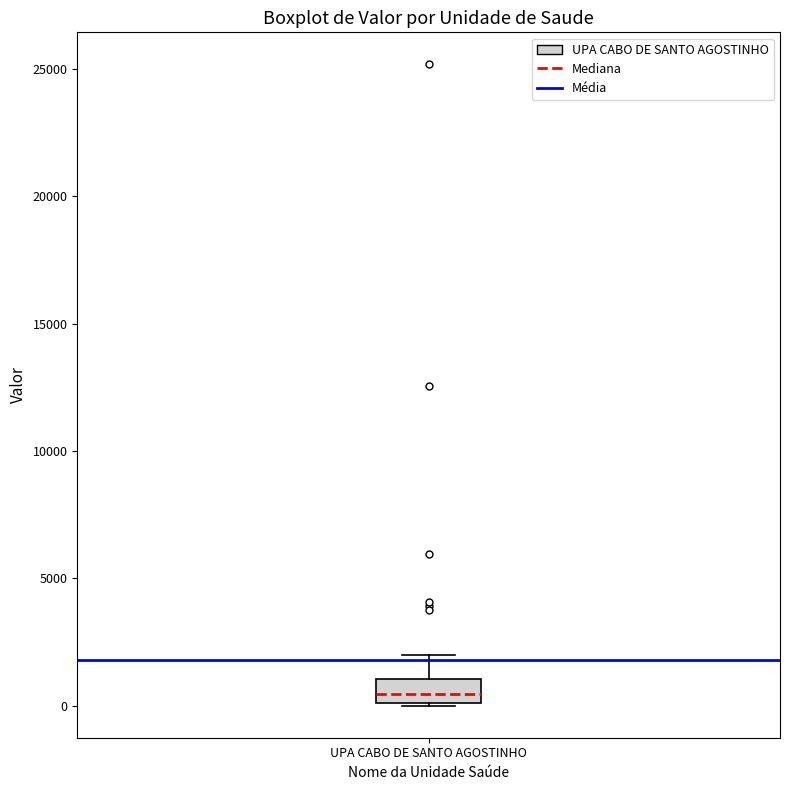

Transcribe this box plot: give where the median line is, the range the box spans, and where the two whiskers end, as read against the y-axis. The values are not printed on the chart, so give them approximately, as read against the axis.

median 500, box 0 to 1000, whiskers 0 to 2000